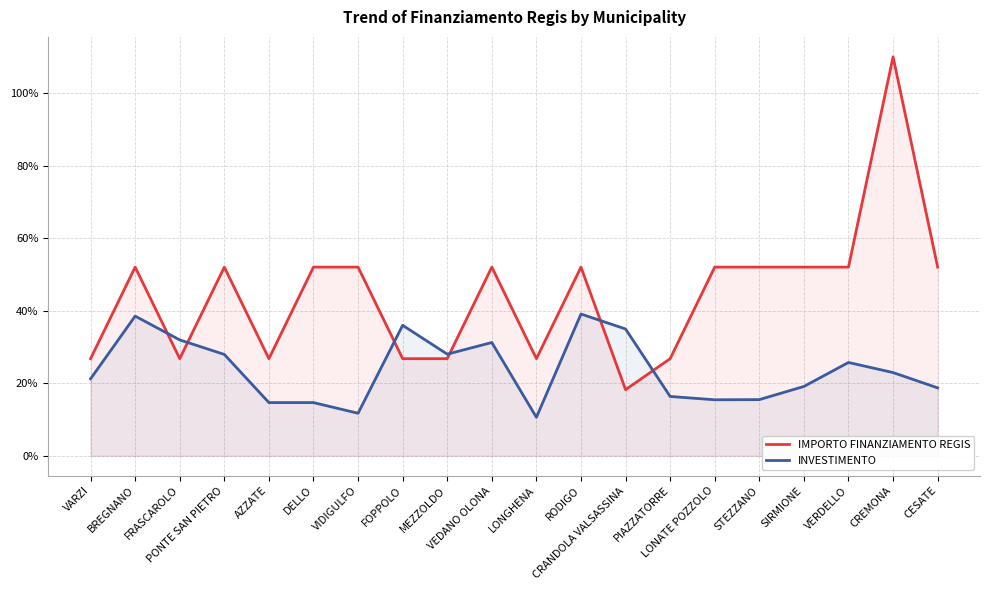

Reading left to right, extract all data points from this chart.

IMPORTO FINANZIAMENTO REGIS: 26.8	52.0	26.8	52.0	26.8	52.0	52.0	26.8	26.8	52.0	26.8	52.0	18.2	26.8	52.0	52.0	52.0	52.0	110.0	52.0
INVESTIMENTO: 21.2	38.5	32.0	28.0	14.7	14.7	11.7	36.0	28.0	31.2	10.6	39.1	35.0	16.4	15.5	15.5	19.1	25.7	23.0	18.7